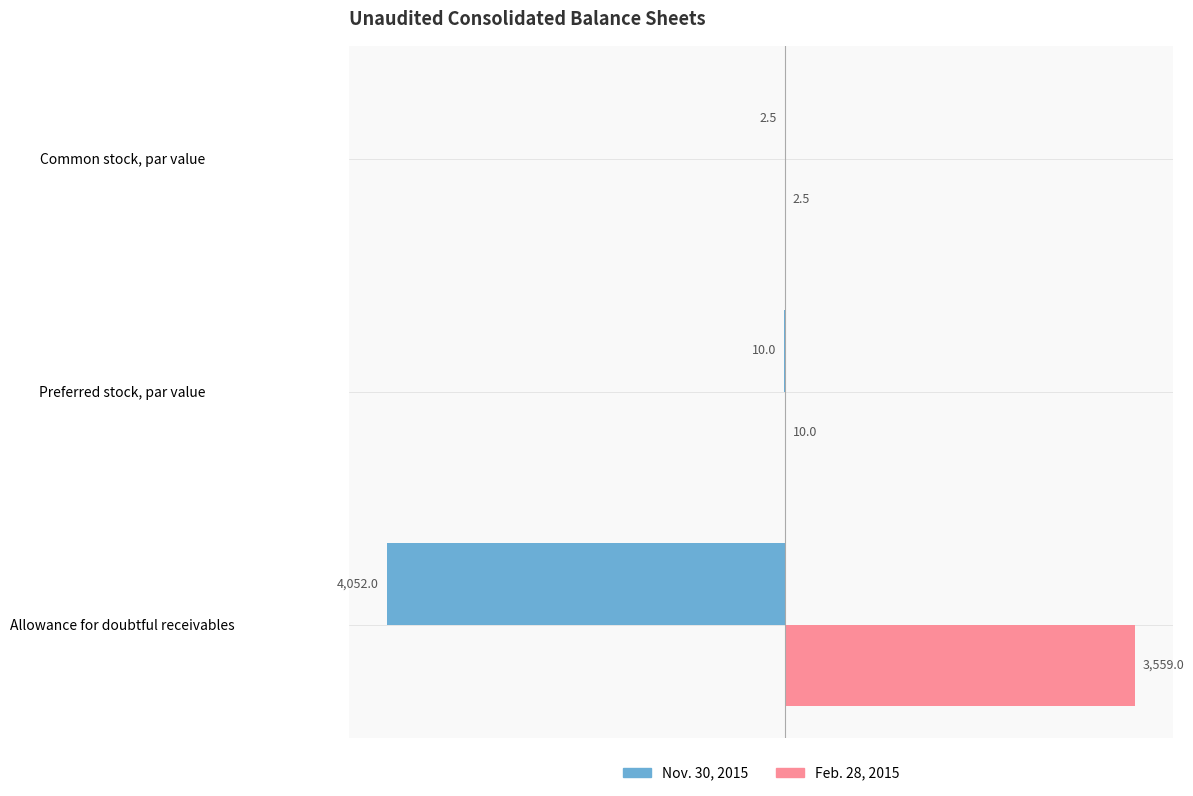

Read the Nov. 30, 2015 value at Preferred stock, par value.

-10.0